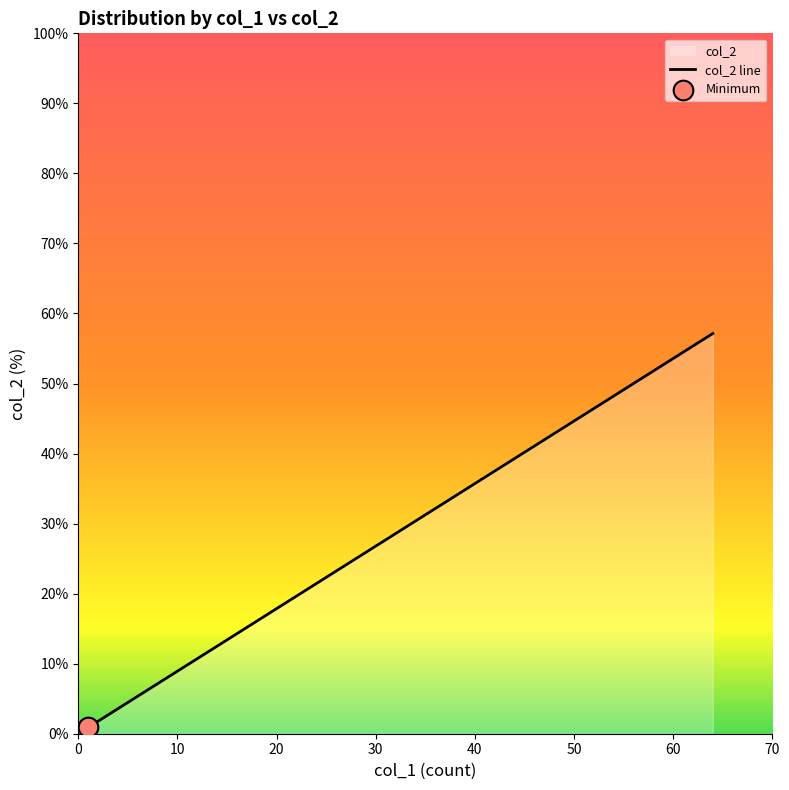

What is the greatest value displayed?

57.1